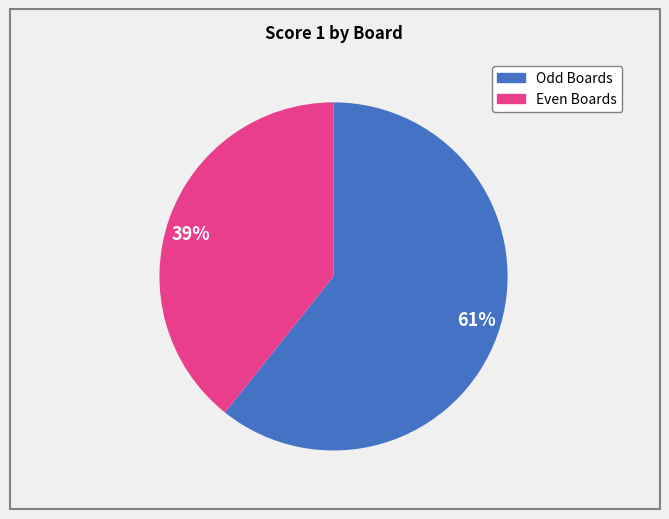

Does any single category account for the majority?

Yes